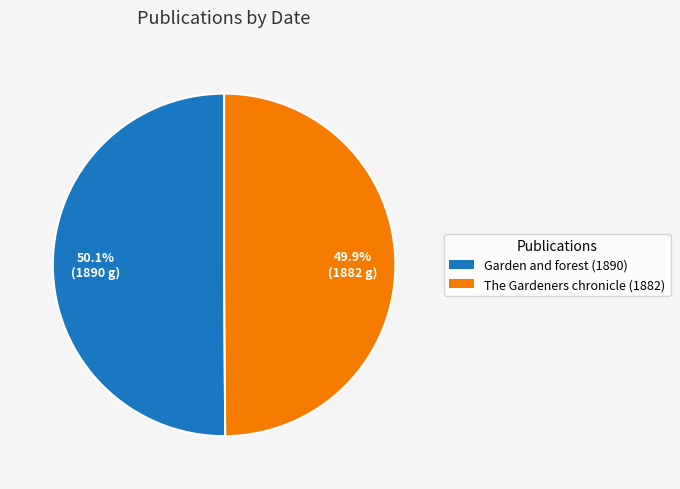

Combined, what portion of the pie is The Gardeners chronicle (1882) and Garden and forest (1890)?

100.0%